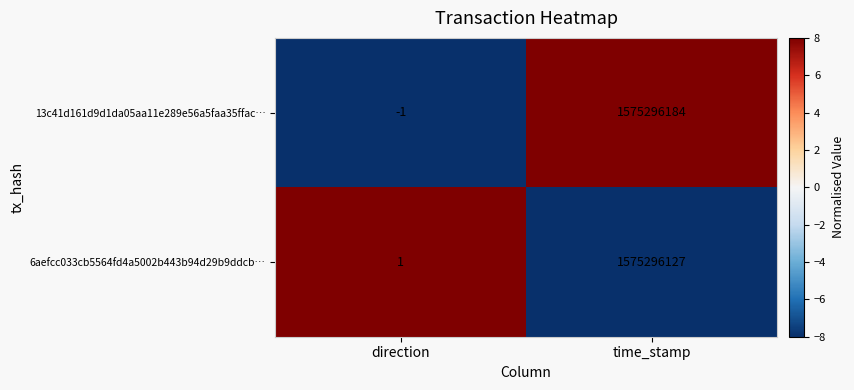

At time_stamp, list the series in order from smallest to largest.

6aefcc033cb5564fd4a5002b443b94d29b9ddcb…, 13c41d161d9d1da05aa11e289e56a5faa35ffac…